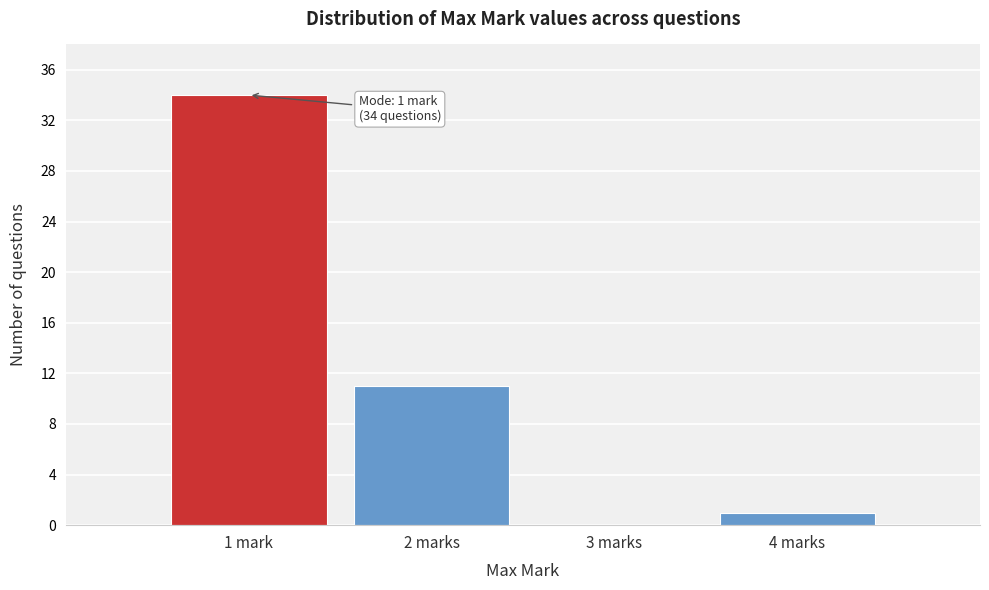

Reading right to left, list all the values displayed in this chart.

4 marks=1	3 marks=0	2 marks=11	1 mark=34